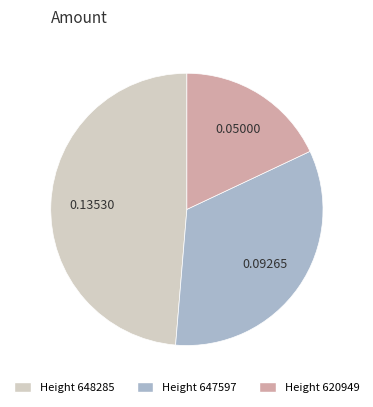

Is there any slice that represents more than half of the pie?

No